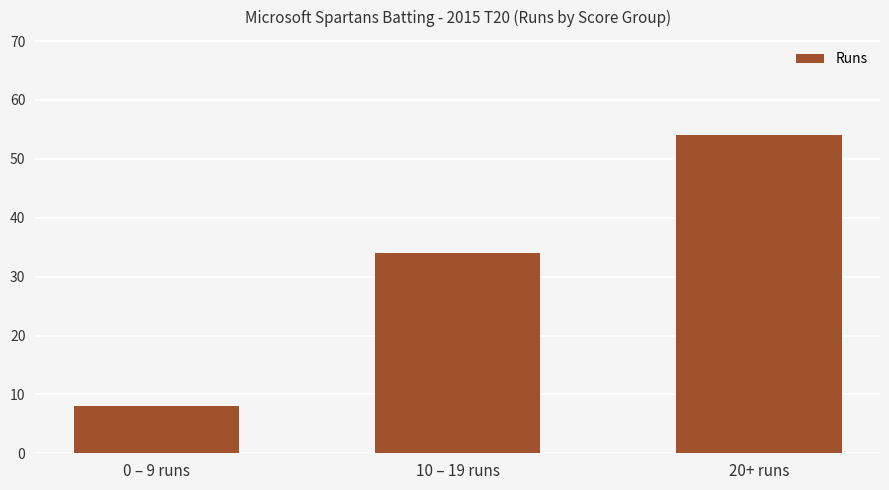

Are the bars grouped side by side (vs. stacked)?

No